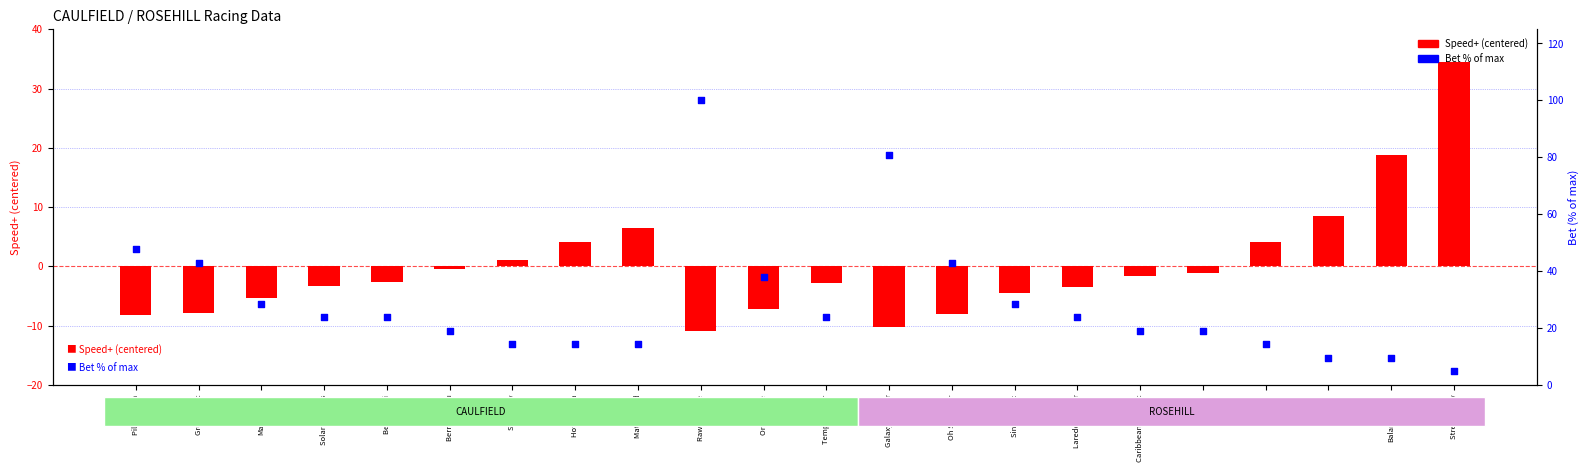

Is the value of Speed+ (centered) at Grey Street greater than the value of Bet % of max at Grey Street?

No